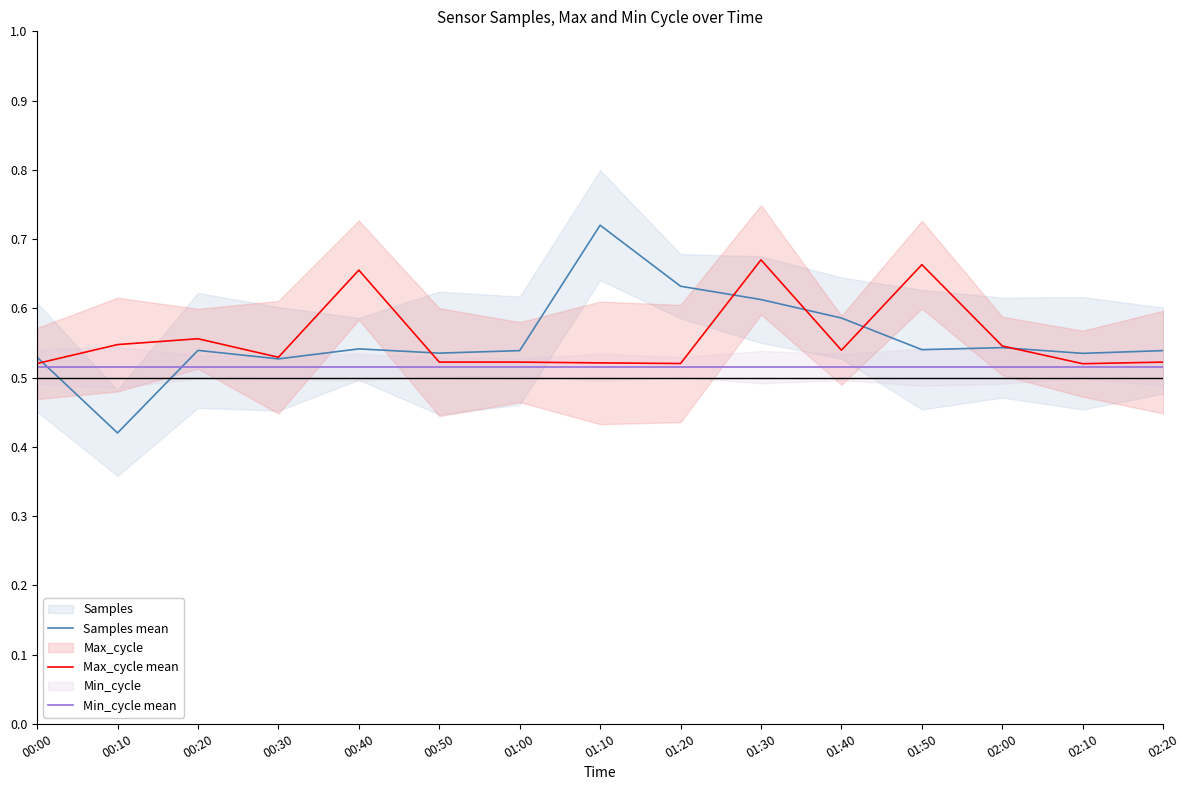

What is the difference between the second highest and minimum values in the Max_cycle mean series?

0.1